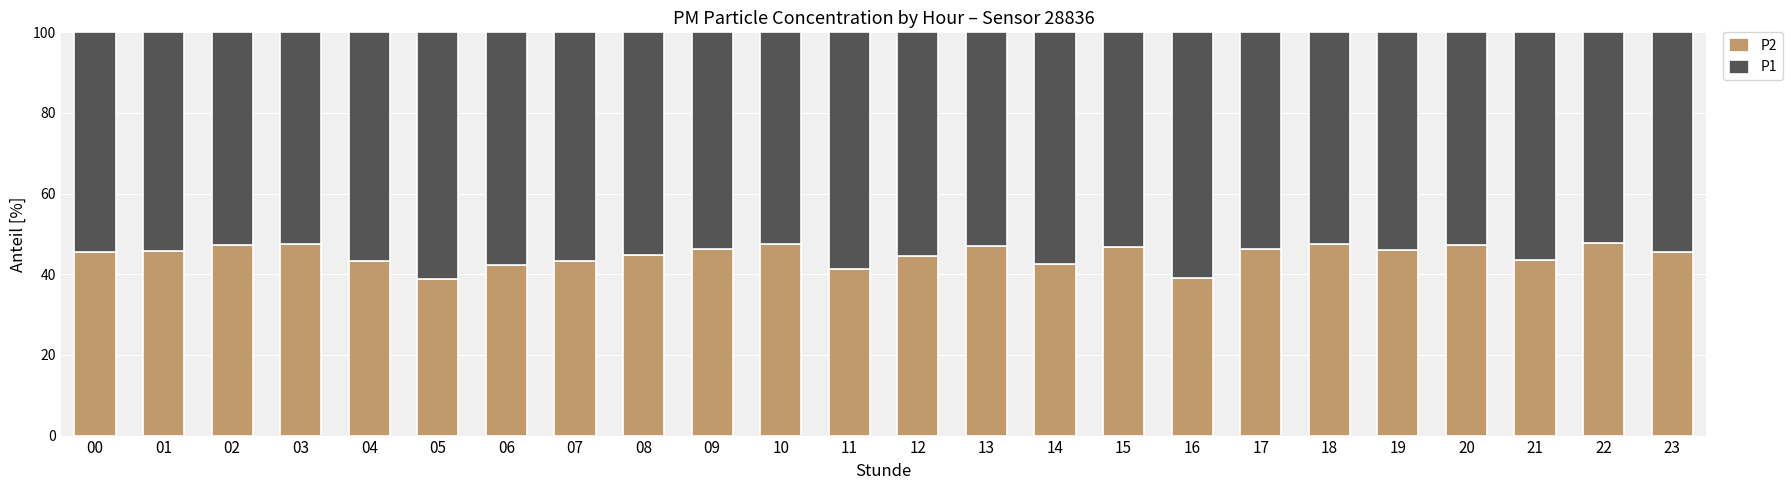

What is the difference between the maximum and second lowest values in the P2 series?

8.8